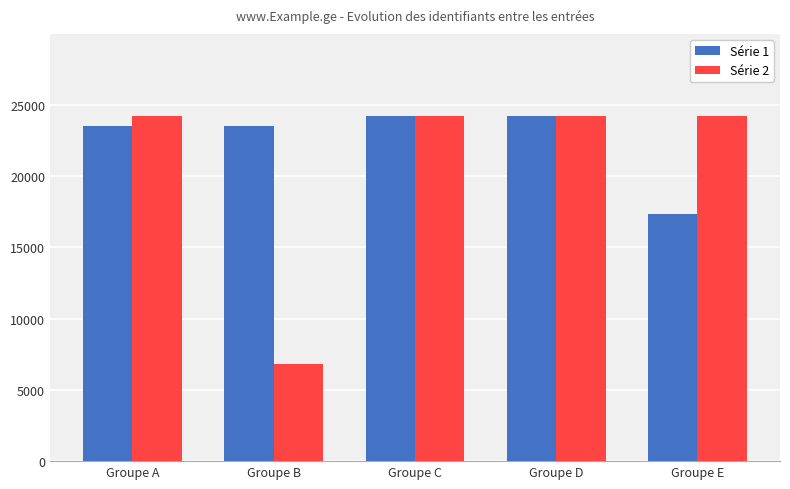

What is the difference between the Série 2 values at Groupe D and Groupe E?

3